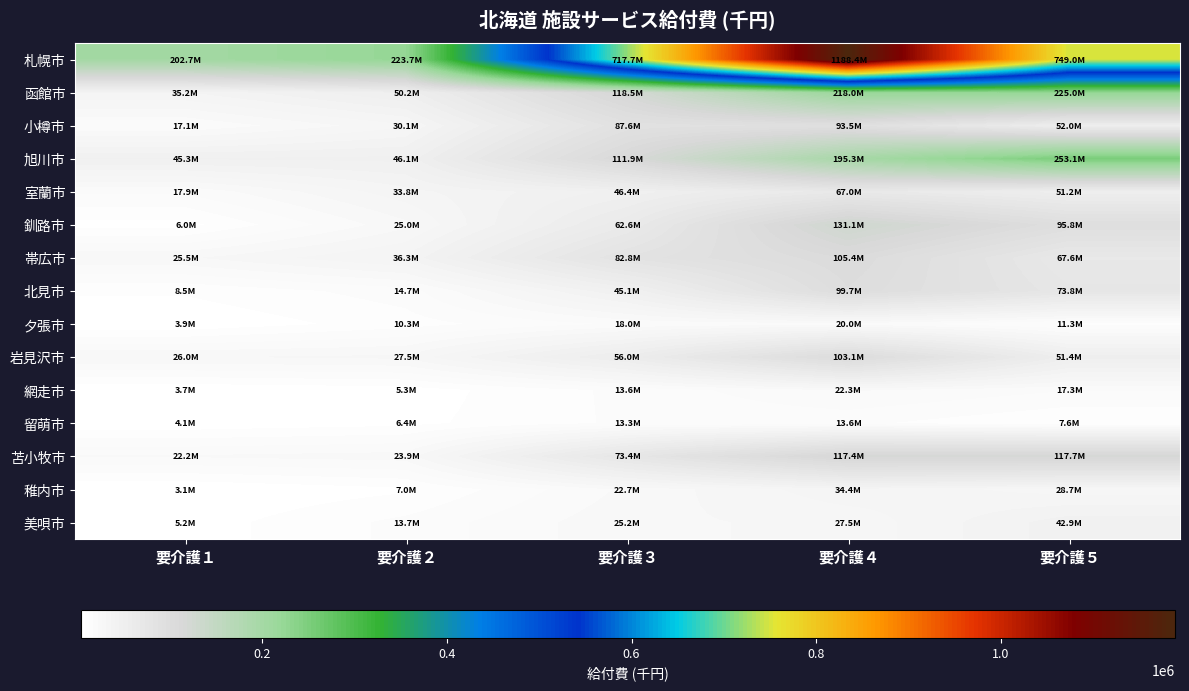

Reading left to right, extract all data points from this chart.

札幌市: 要介護１=202734.4	要介護２=223698.5	要介護３=717676.6	要介護４=1188439.8	要介護５=748988.5
函館市: 要介護１=35183.1	要介護２=50220.0	要介護３=118502.3	要介護４=217956.2	要介護５=224978.6
小樽市: 要介護１=17145.2	要介護２=30123.9	要介護３=87608.9	要介護４=93522.9	要介護５=51994.0
旭川市: 要介護１=45318.1	要介護２=46050.8	要介護３=111876.1	要介護４=195313.5	要介護５=253092.1
室蘭市: 要介護１=17893.0	要介護２=33846.7	要介護３=46413.1	要介護４=67040.2	要介護５=51207.2
釧路市: 要介護１=6033.6	要介護２=25005.6	要介護３=62579.9	要介護４=131096.7	要介護５=95759.3
帯広市: 要介護１=25525.3	要介護２=36319.9	要介護３=82810.6	要介護４=105389.0	要介護５=67553.0
北見市: 要介護１=8471.3	要介護２=14730.2	要介護３=45110.9	要介護４=99725.6	要介護５=73835.8
夕張市: 要介護１=3864.3	要介護２=10294.1	要介護３=17964.3	要介護４=19951.5	要介護５=11278.7
岩見沢市: 要介護１=26033.8	要介護２=27506.1	要介護３=55957.5	要介護４=103144.2	要介護５=51399.9
網走市: 要介護１=3655.7	要介護２=5322.1	要介護３=13637.6	要介護４=22290.6	要介護５=17269.3
留萌市: 要介護１=4140.1	要介護２=6380.8	要介護３=13342.2	要介護４=13552.2	要介護５=7622.5
苫小牧市: 要介護１=22175.6	要介護２=23922.7	要介護３=73393.1	要介護４=117400.6	要介護５=117723.4
稚内市: 要介護１=3129.4	要介護２=7016.0	要介護３=22652.5	要介護４=34385.3	要介護５=28675.1
美唄市: 要介護１=5213.9	要介護２=13732.3	要介護３=25207.6	要介護４=27461.2	要介護５=42935.2